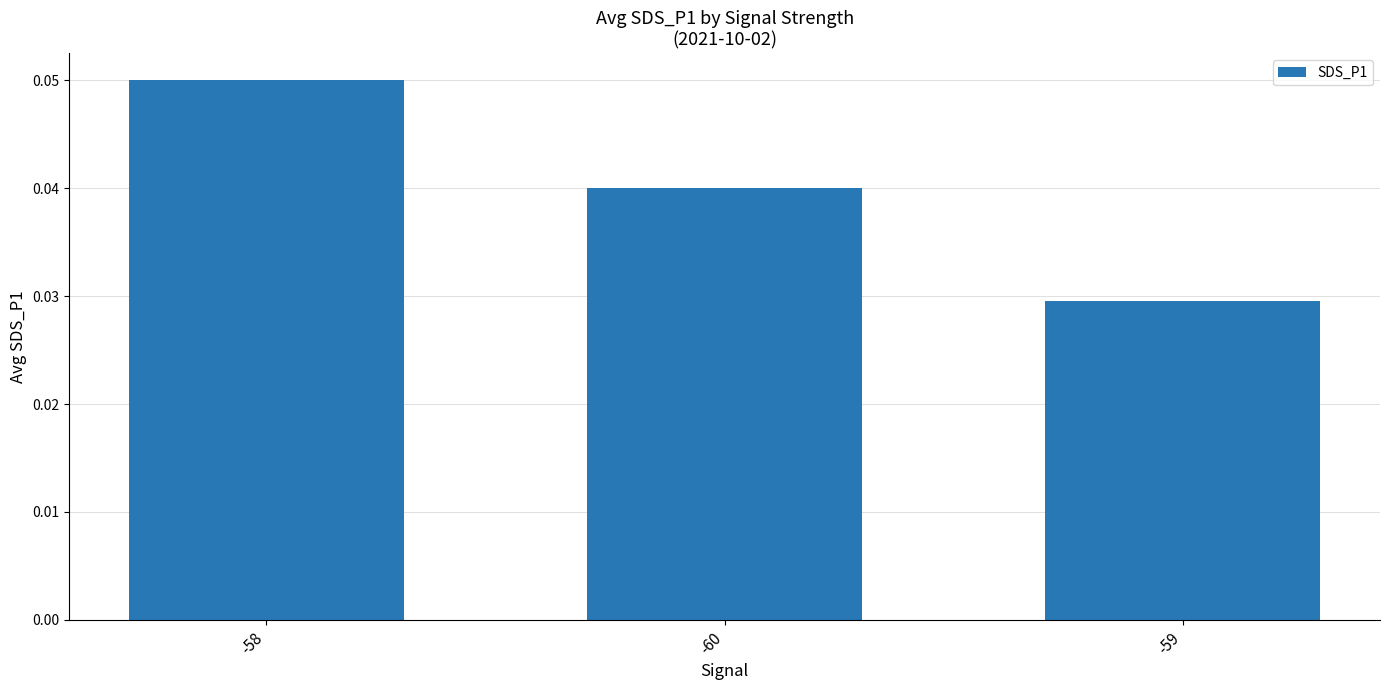

Count the values in the range 0 to 1.

3